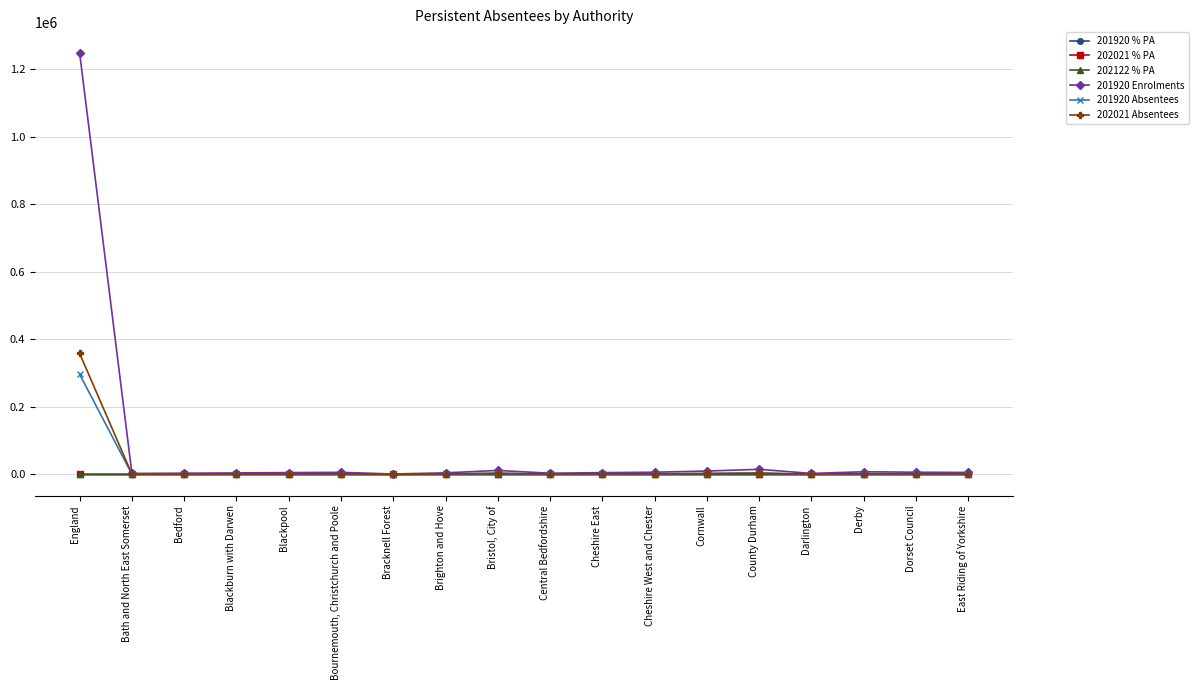

What is the difference between the 201920 % PA values at Blackpool and Brighton and Hove?

2.6